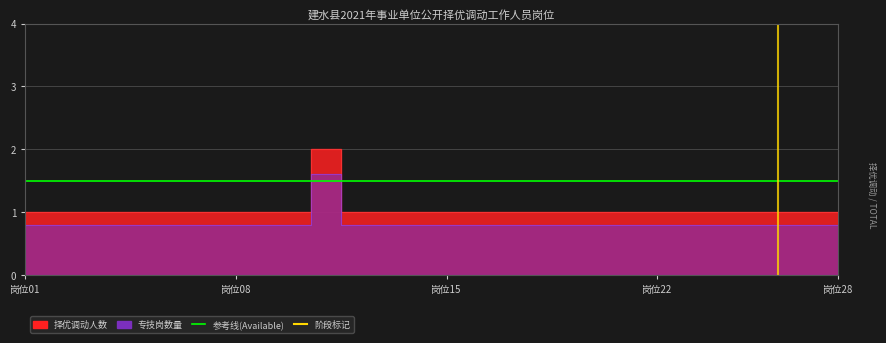

The value of 择优调动人数 at B2021018 is 0.5. True or false?

False